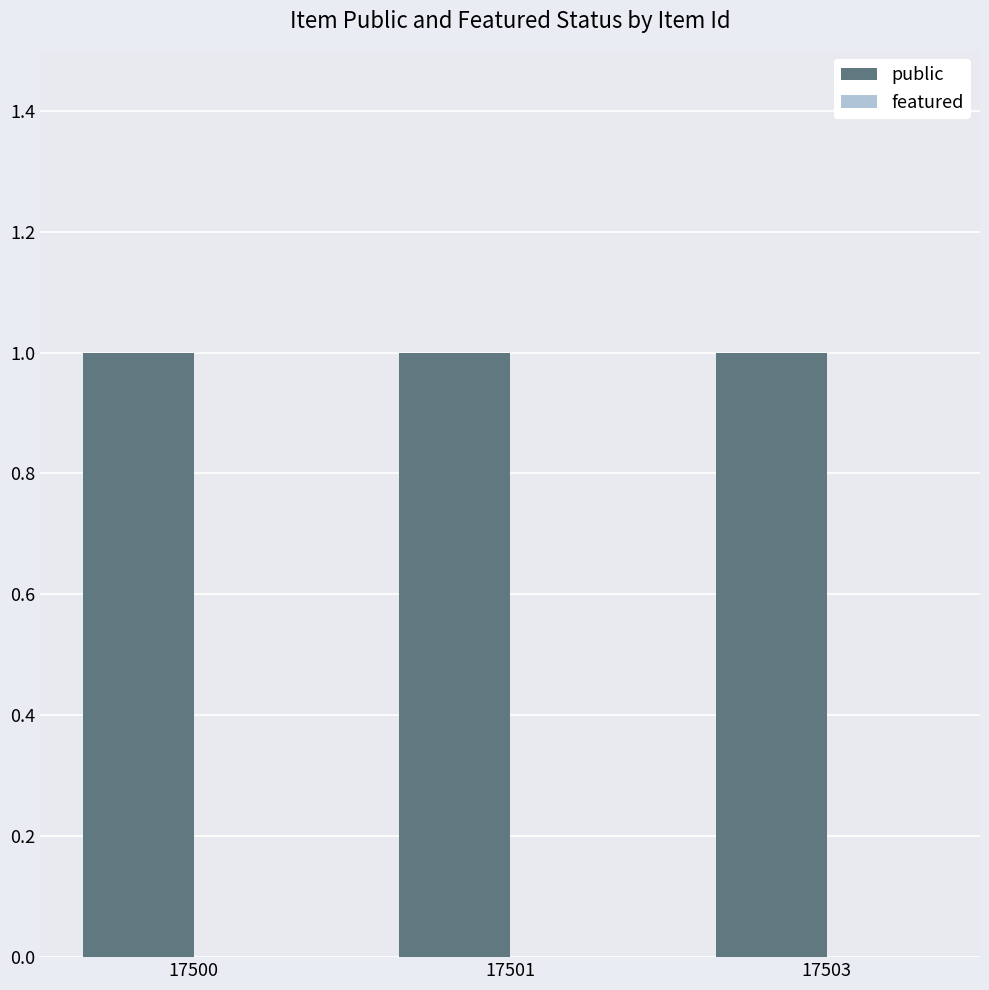

Between 17500 and 17501, which is larger?

17500